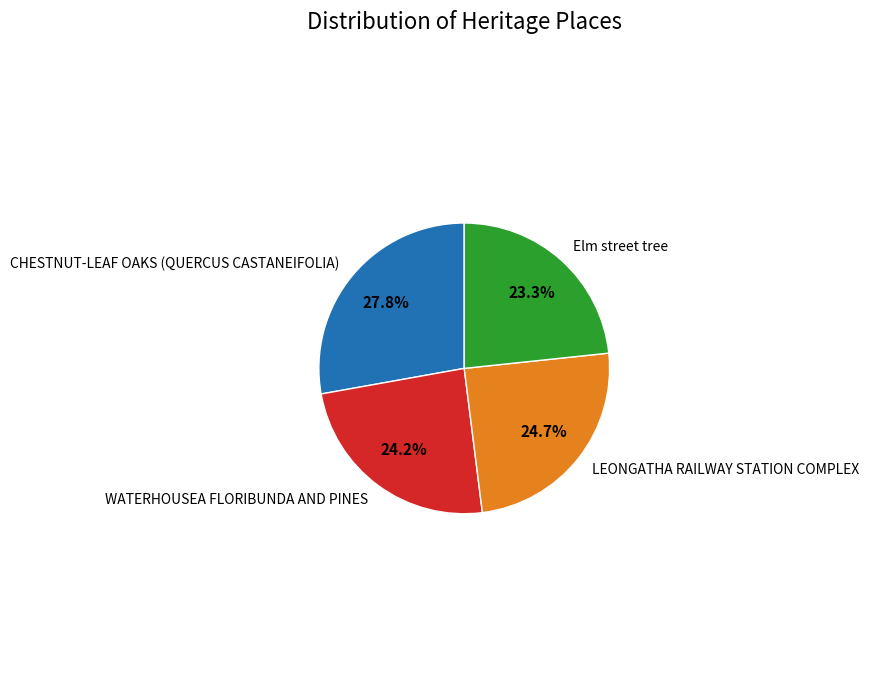

To the nearest percent, what is the difference between the largest and smallest slice percentages?

4%